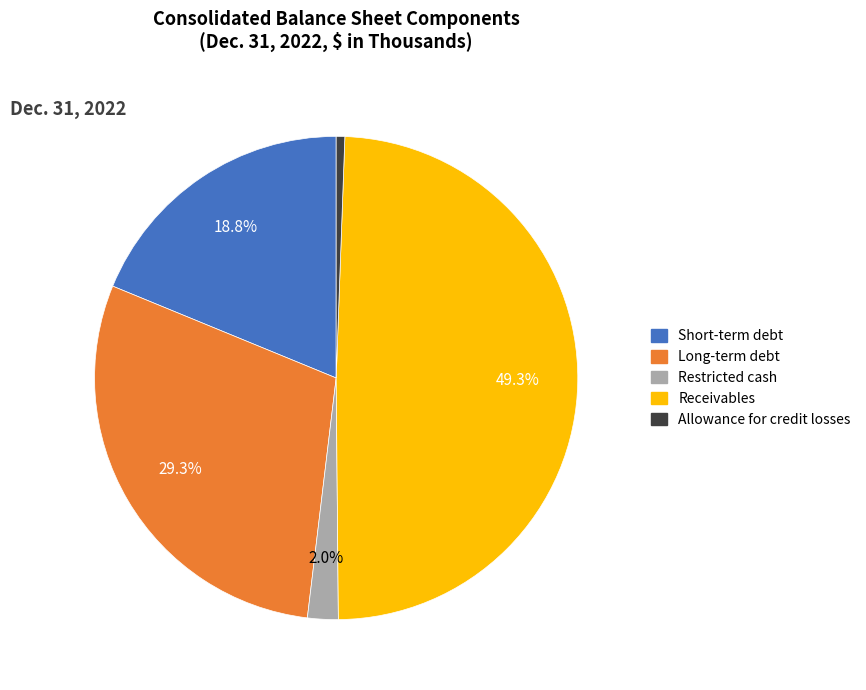

Which slice is the largest?

Receivables